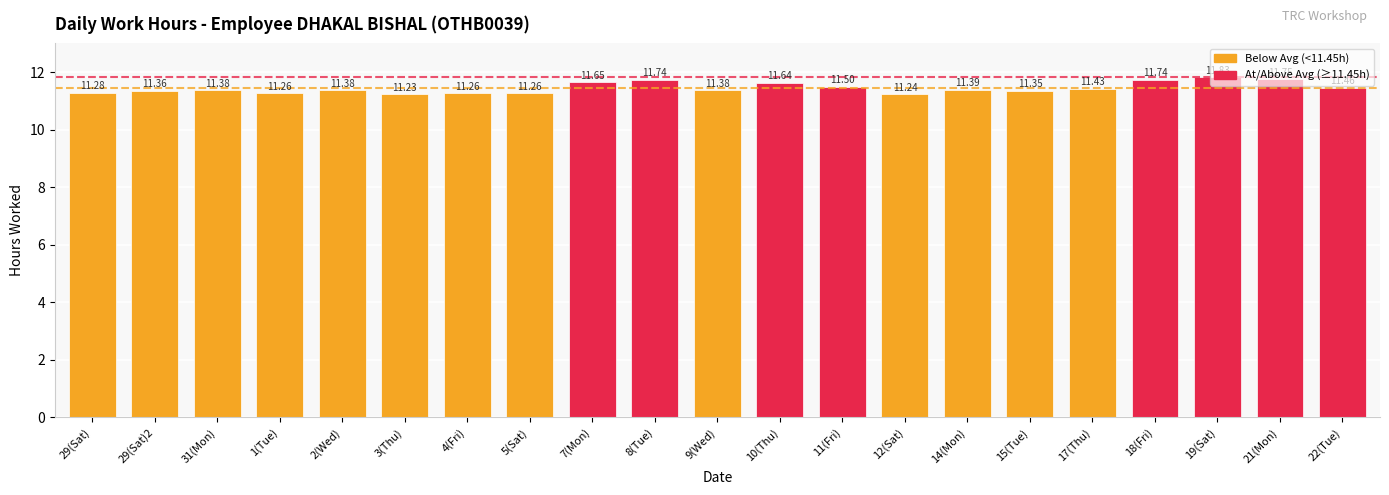

What is the difference between the second highest and second lowest values?

0.5